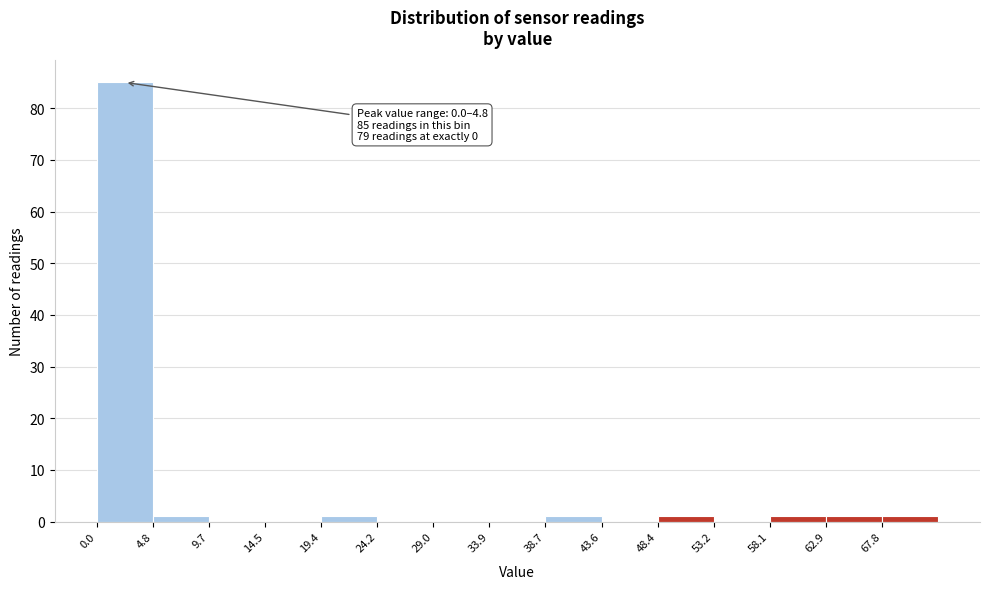

Which range on the x-axis has the tallest bar?

0.0 to 5.0